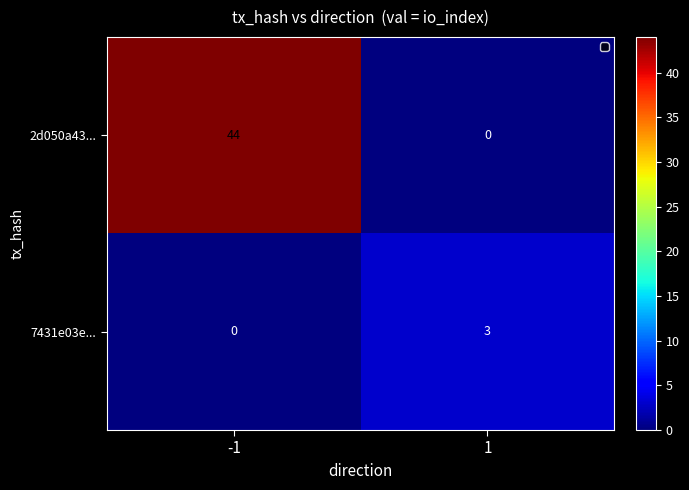

Reading right to left, extract all data points from this chart.

2d050a43...: 0	44
7431e03e...: 3	0